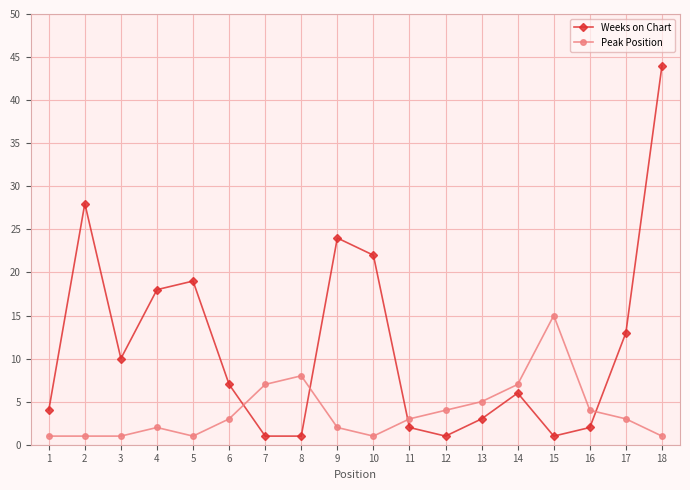

Which category has the highest value in the Peak Position series?

15